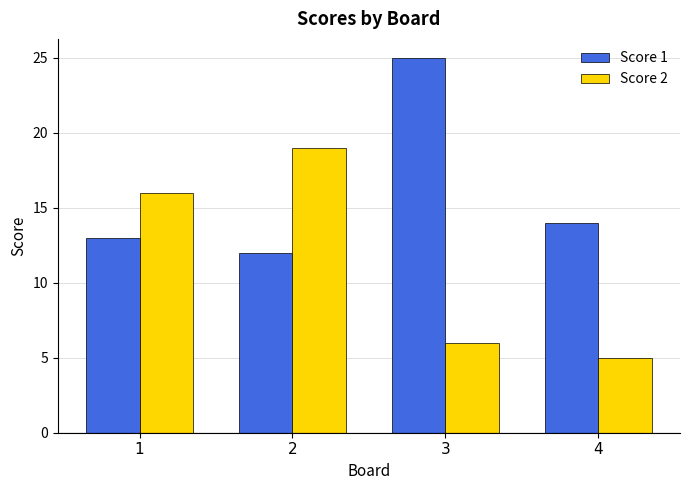

Reading right to left, what are all the values shown in this chart?

Score 1: 4=14	3=25	2=12	1=13
Score 2: 4=5	3=6	2=19	1=16